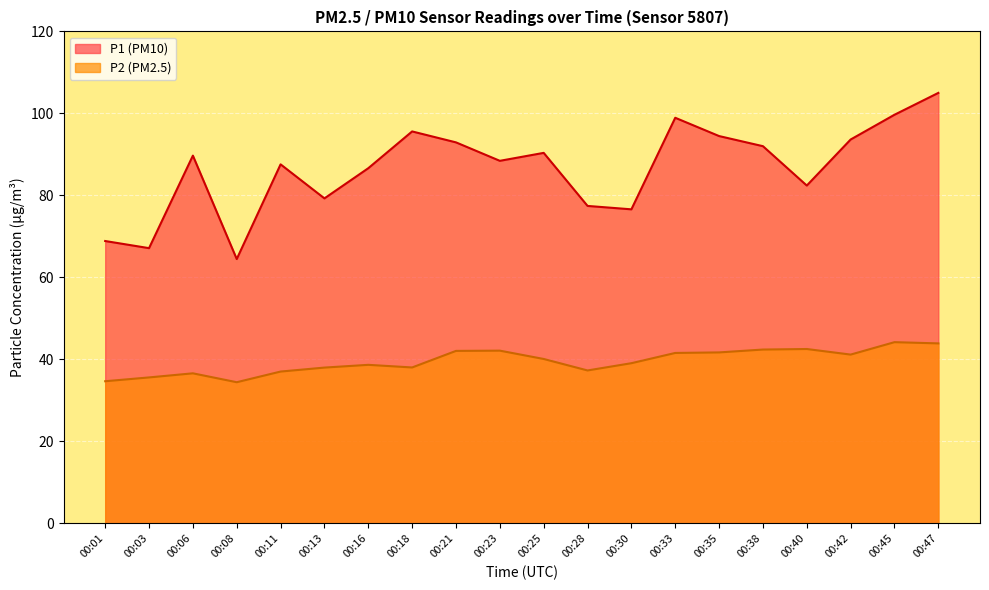

At which category does the chart reach its minimum across all series?

00:08